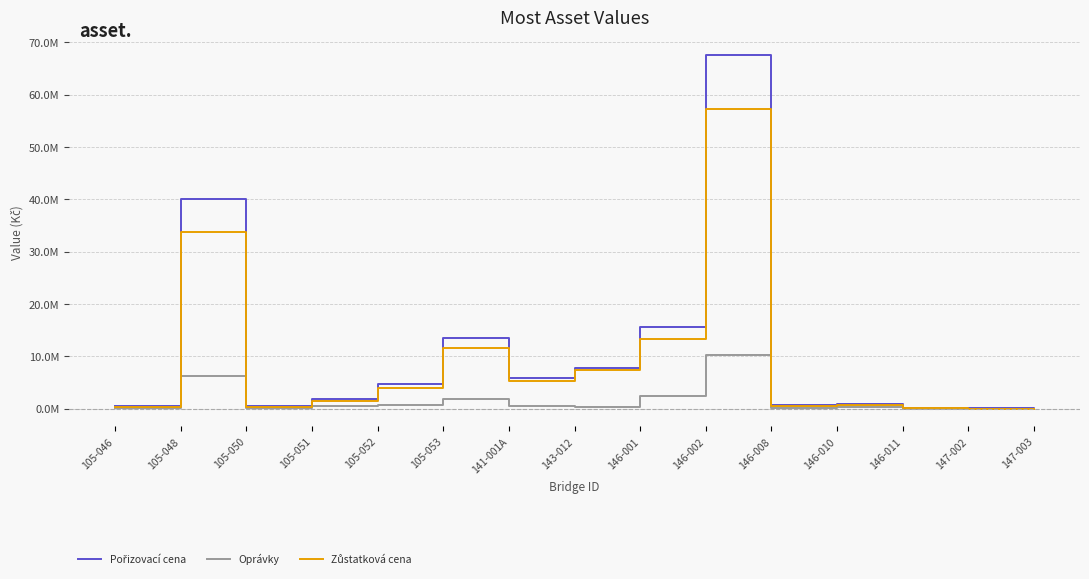

Is this an area chart (filled region under the line)?

No